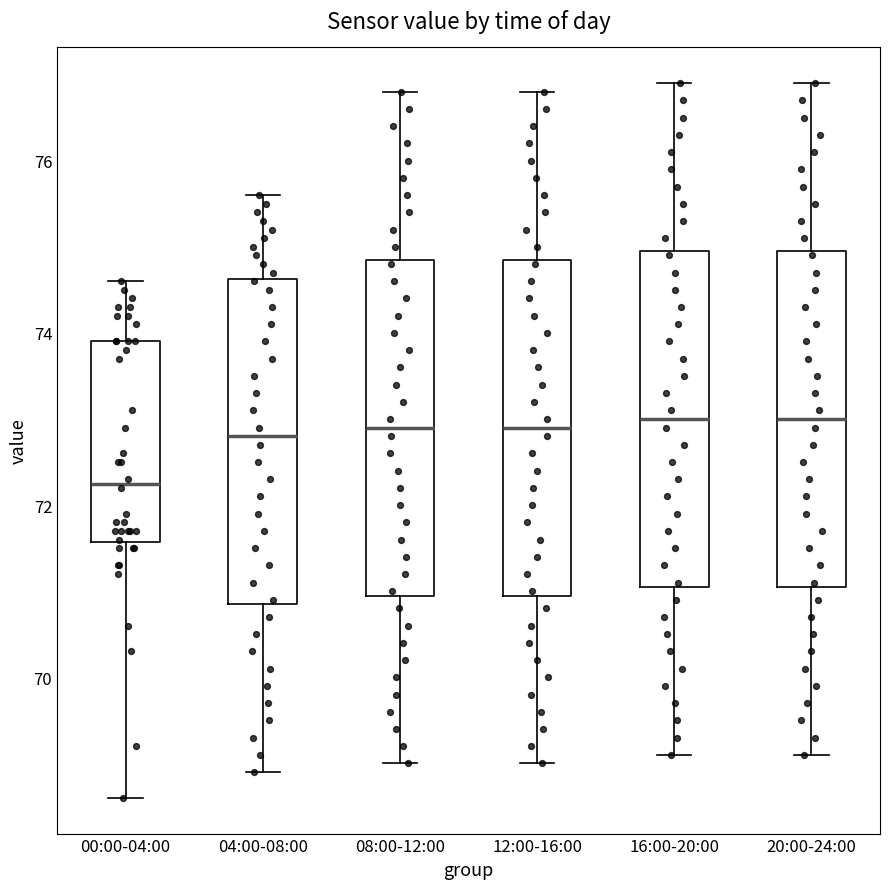

Where does the lower whisker of the box for 20:00-24:00 end on the y-axis? The values are not printed on the chart, so give them approximately, as read against the axis.

69.2